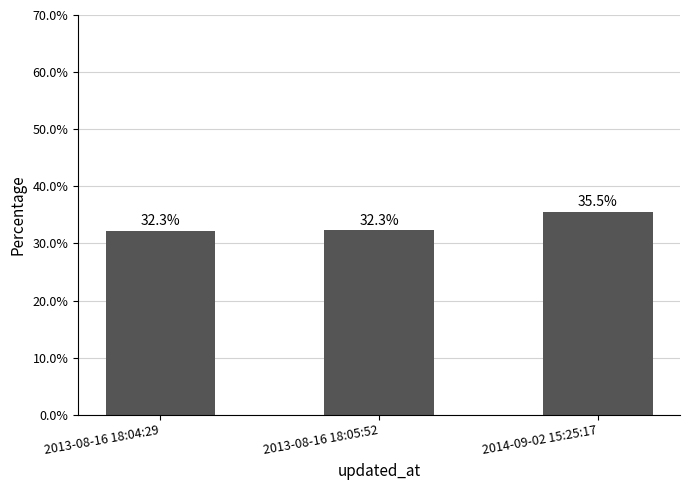

What is the smallest value displayed?

32.3